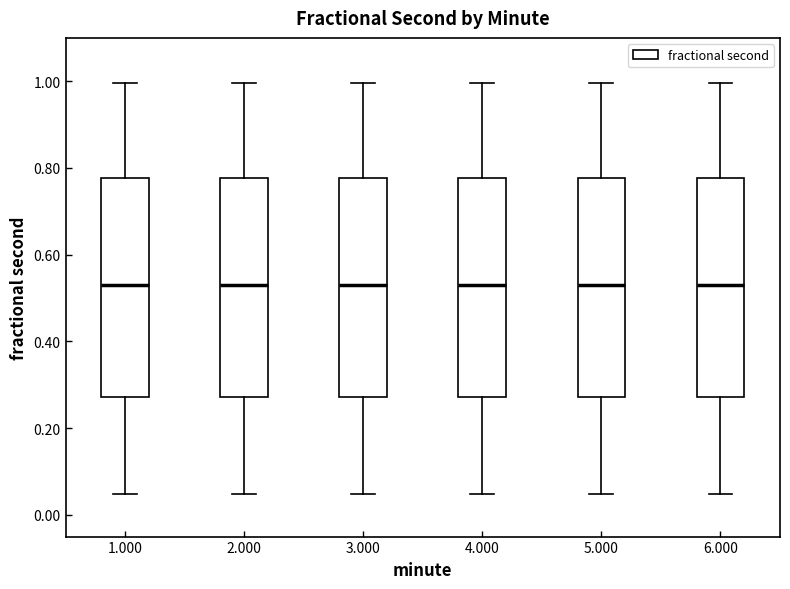

Where does the median line of the box at x = 2.000 sit on the y-axis? The values are not printed on the chart, so give them approximately, as read against the axis.

0.54